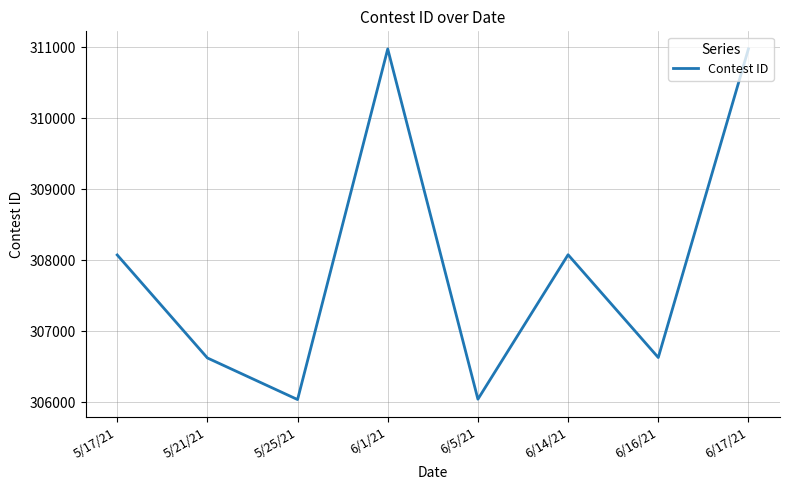

How many lines are shown in the chart?

1